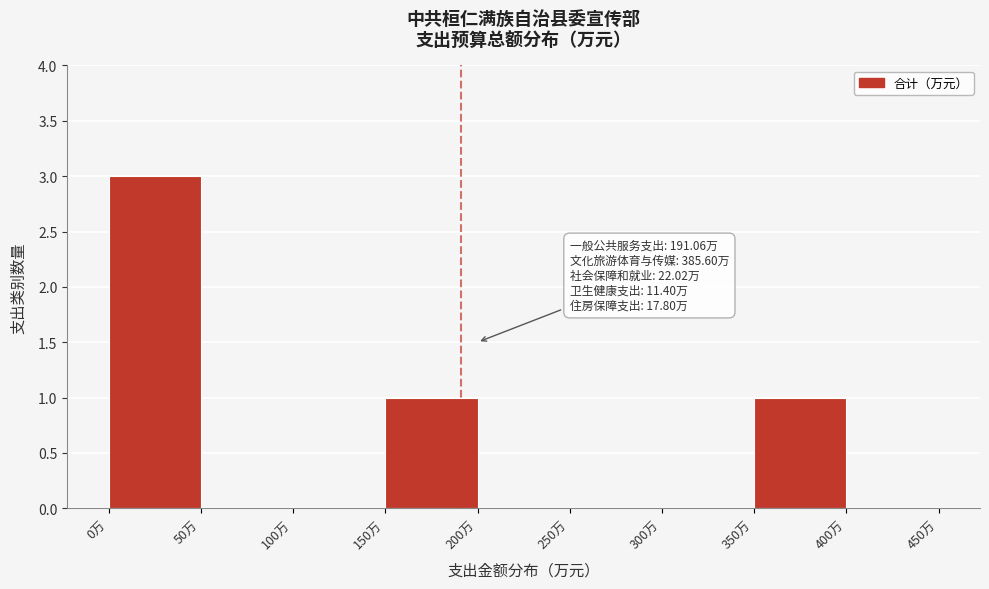

Over which range of the x-axis is the bar tallest?

0 to 50